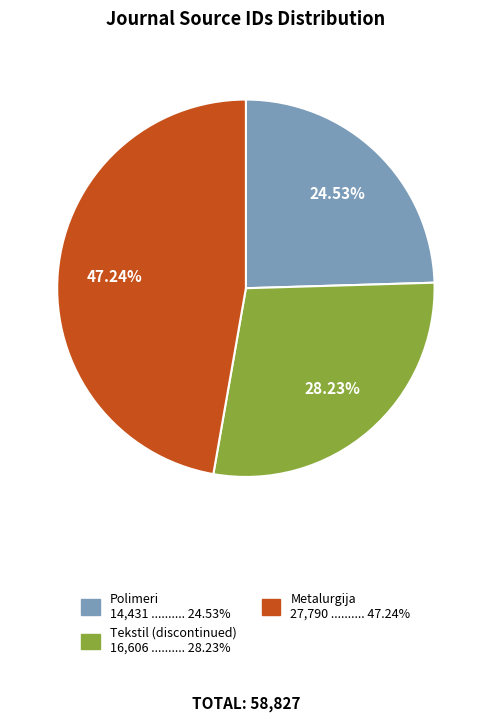

To the nearest percent, what portion does Polimeri represent?

25%